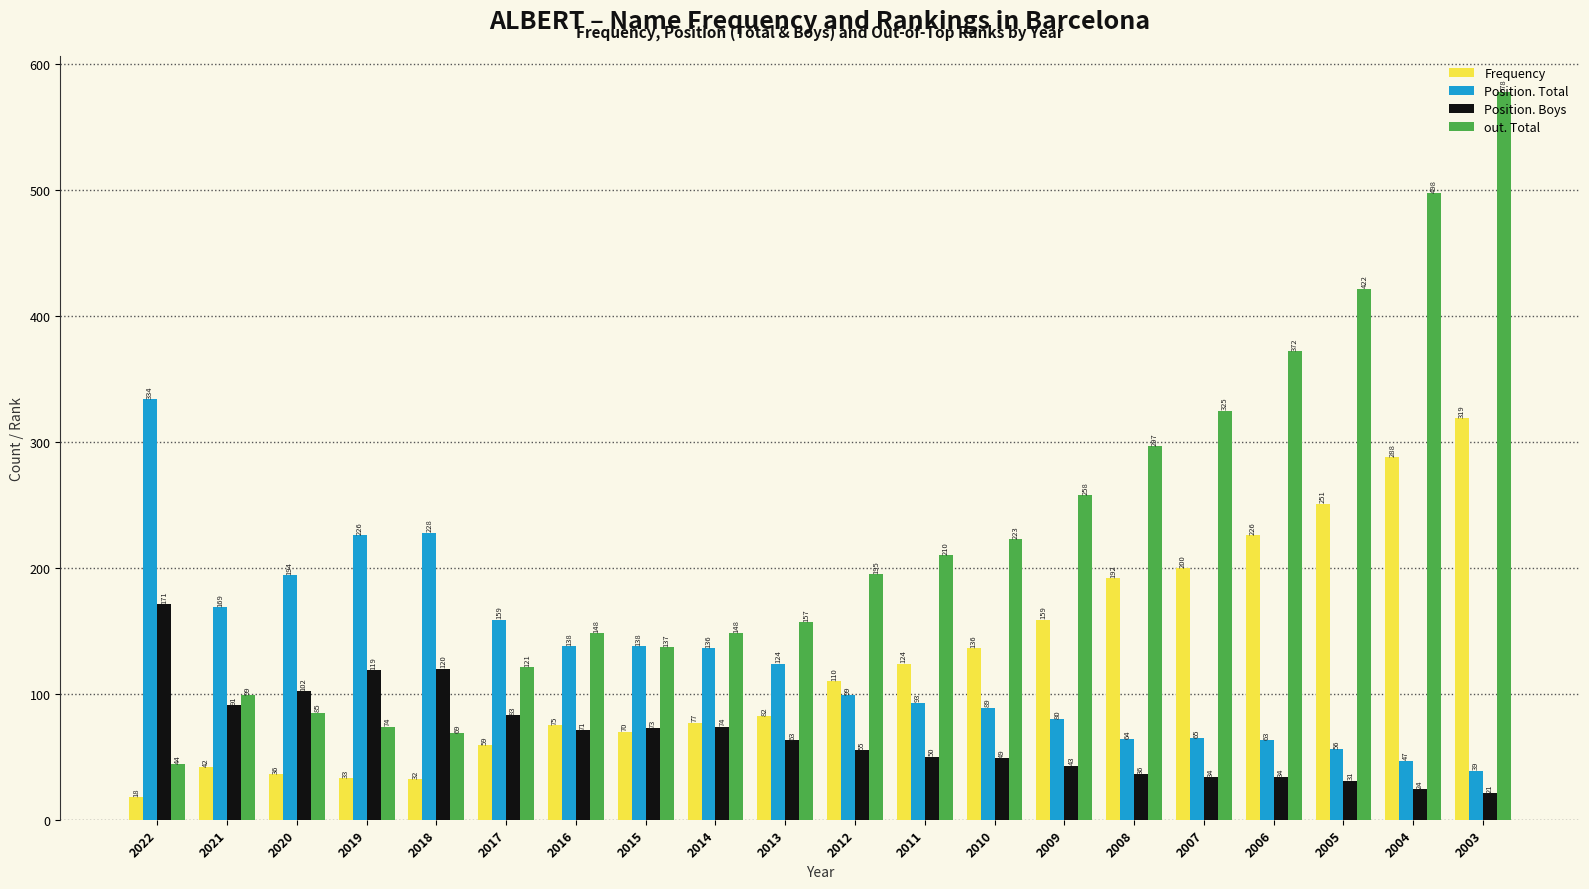

What is the value of the Position. Total bar at the 18th from the left?

56